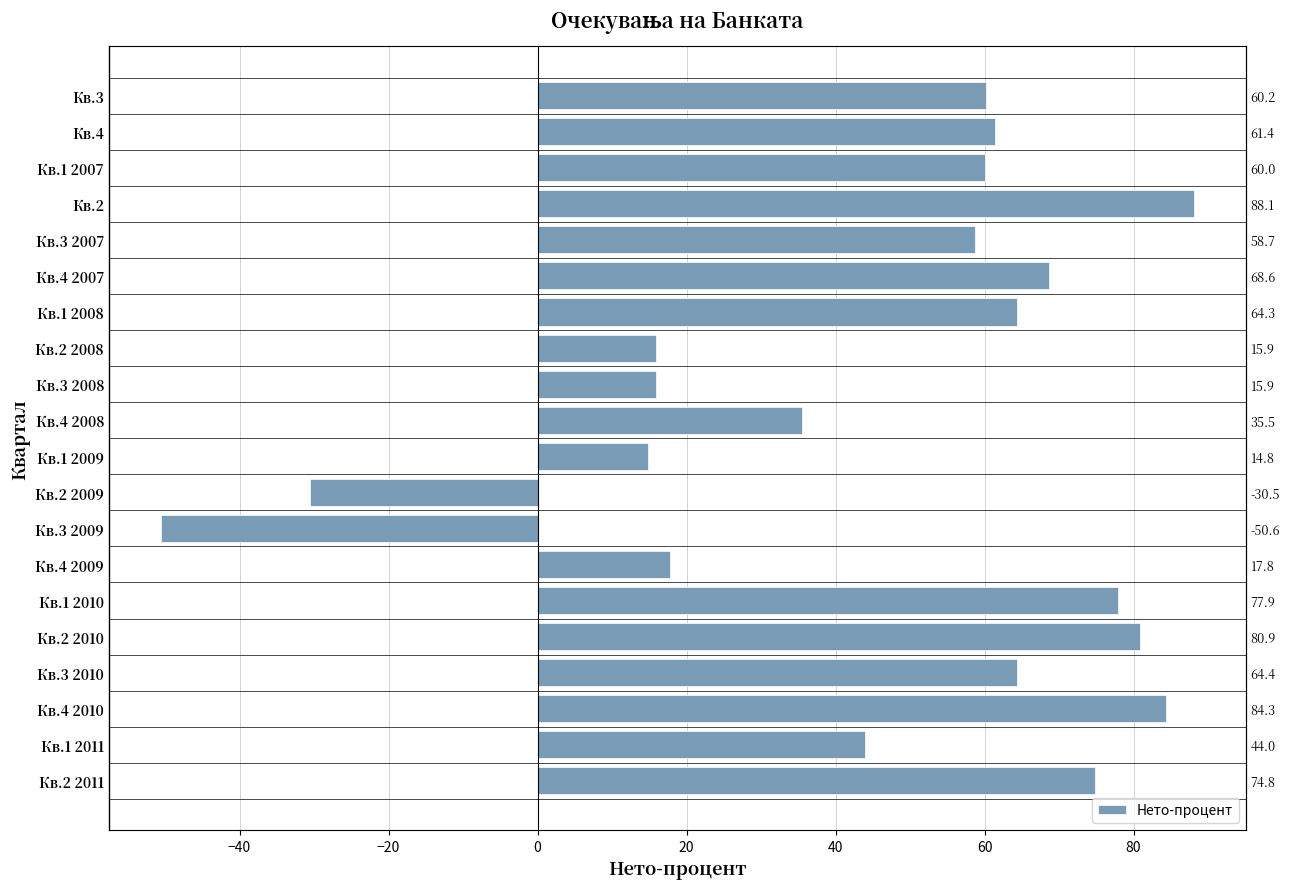

What position from the right is Кв.4 2008?

11